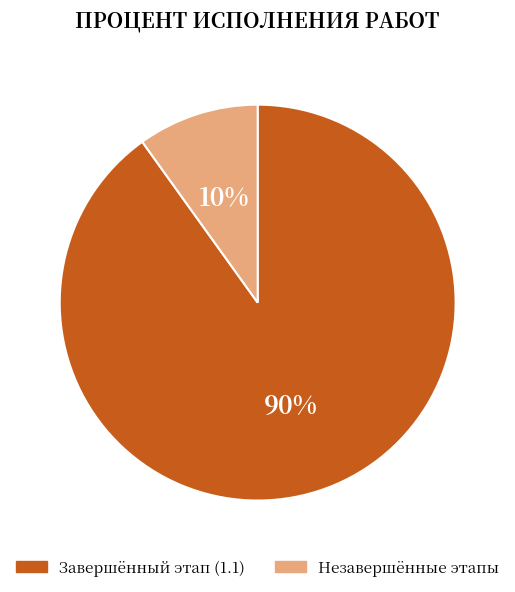

Rank the categories by value from highest to lowest.

Завершённый этап (1.1), Незавершённые этапы